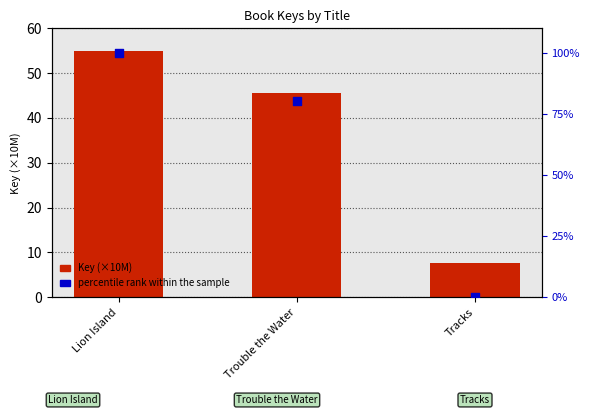

Is the value of Key (×10M) at Trouble the Water greater than the value of percentile rank within the sample at Tracks?

Yes